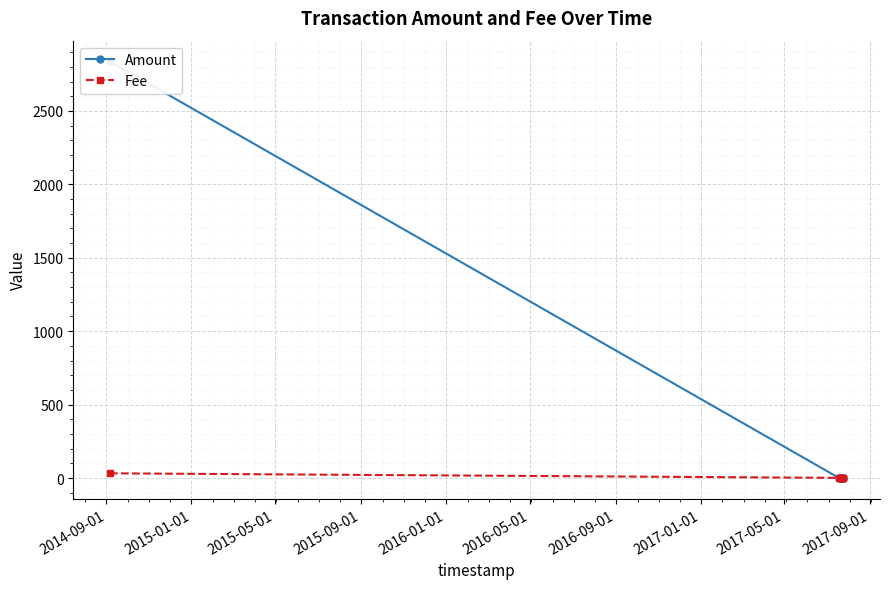

Which series has the widest spread of values?

Amount